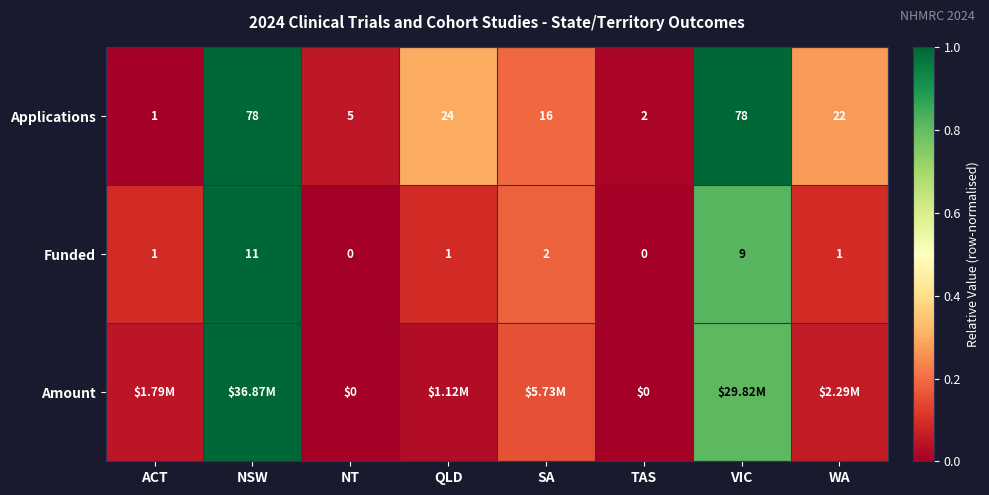

At which label is Funded closest to 5?

SA